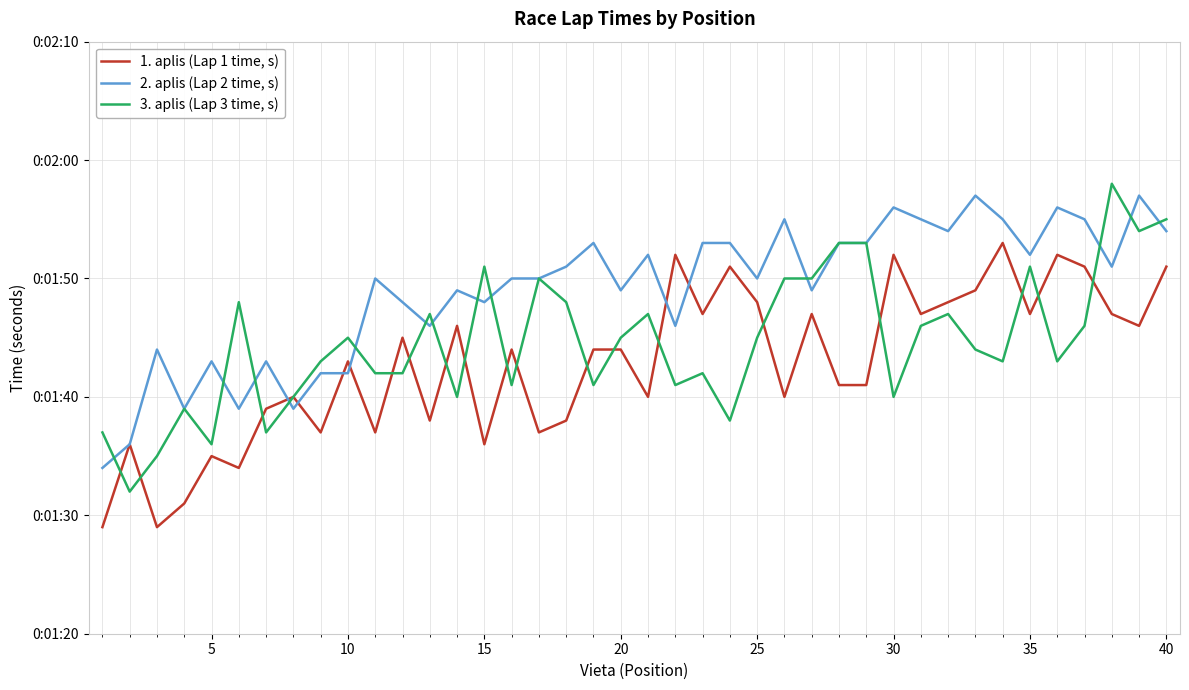

Is this an area chart (filled region under the line)?

No